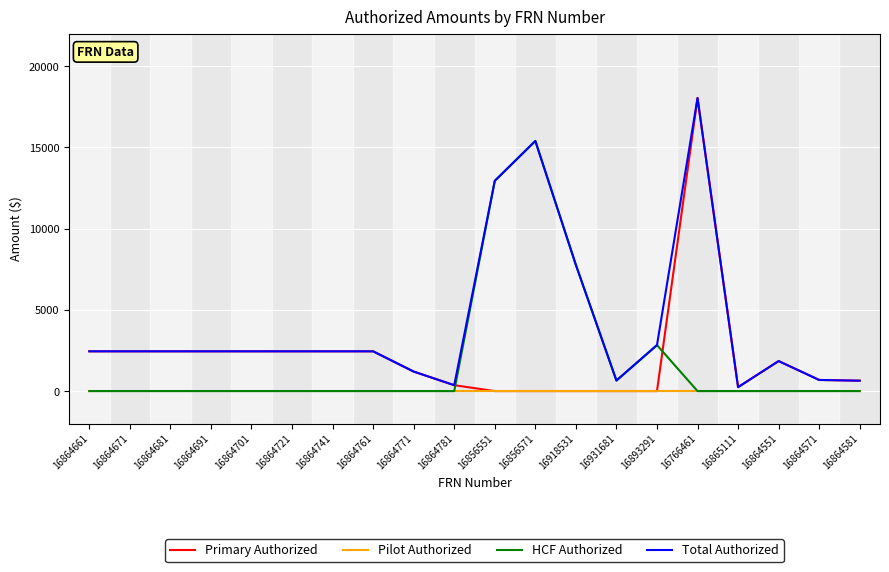

At which label is Total Authorized closest to 9140?

16918531